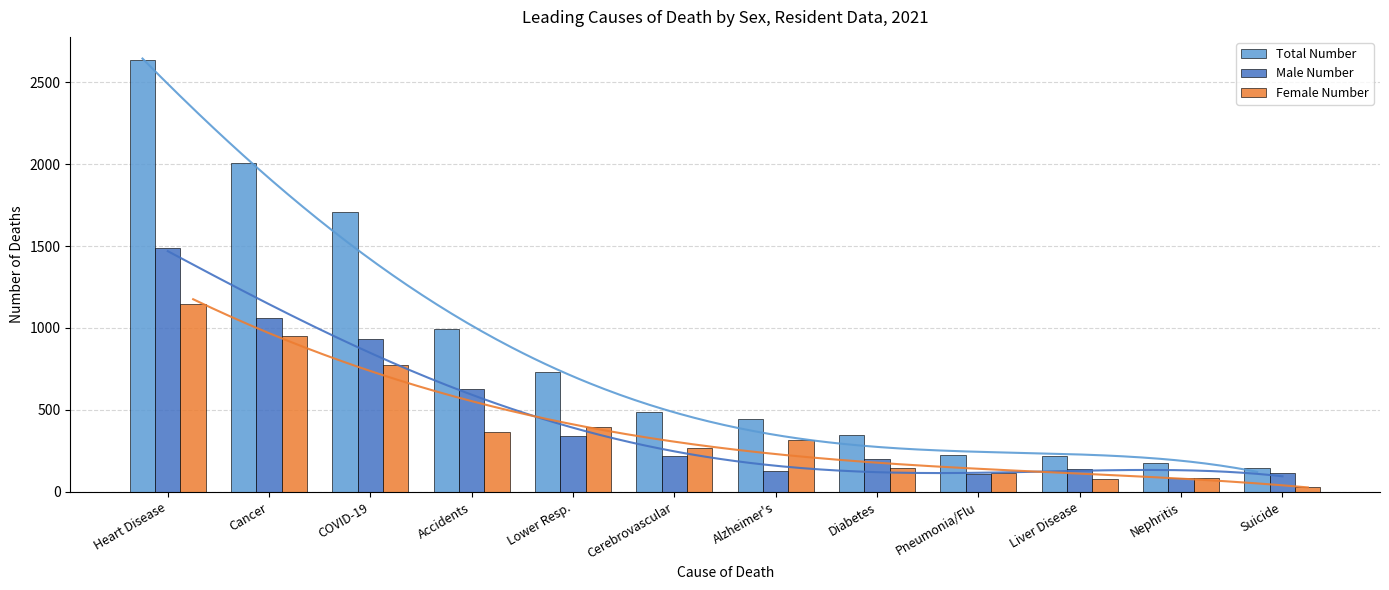

Reading left to right, list all the values displayed in this chart.

Total Number: 2635	2008	1706	992	732	487	446	344	225	217	173	144
Male Number: 1490	1060	932	628	338	218	129	198	107	141	86	115
Female Number: 1145	948	774	364	394	269	317	146	118	76	87	29